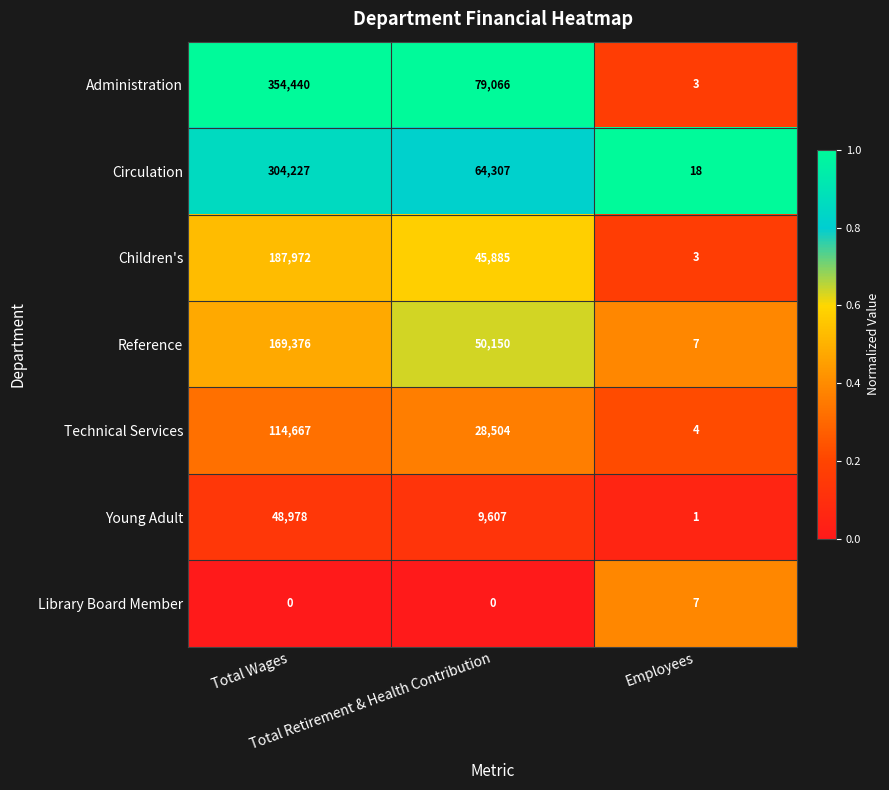

At which category is the sum across all series the highest?

Total Wages